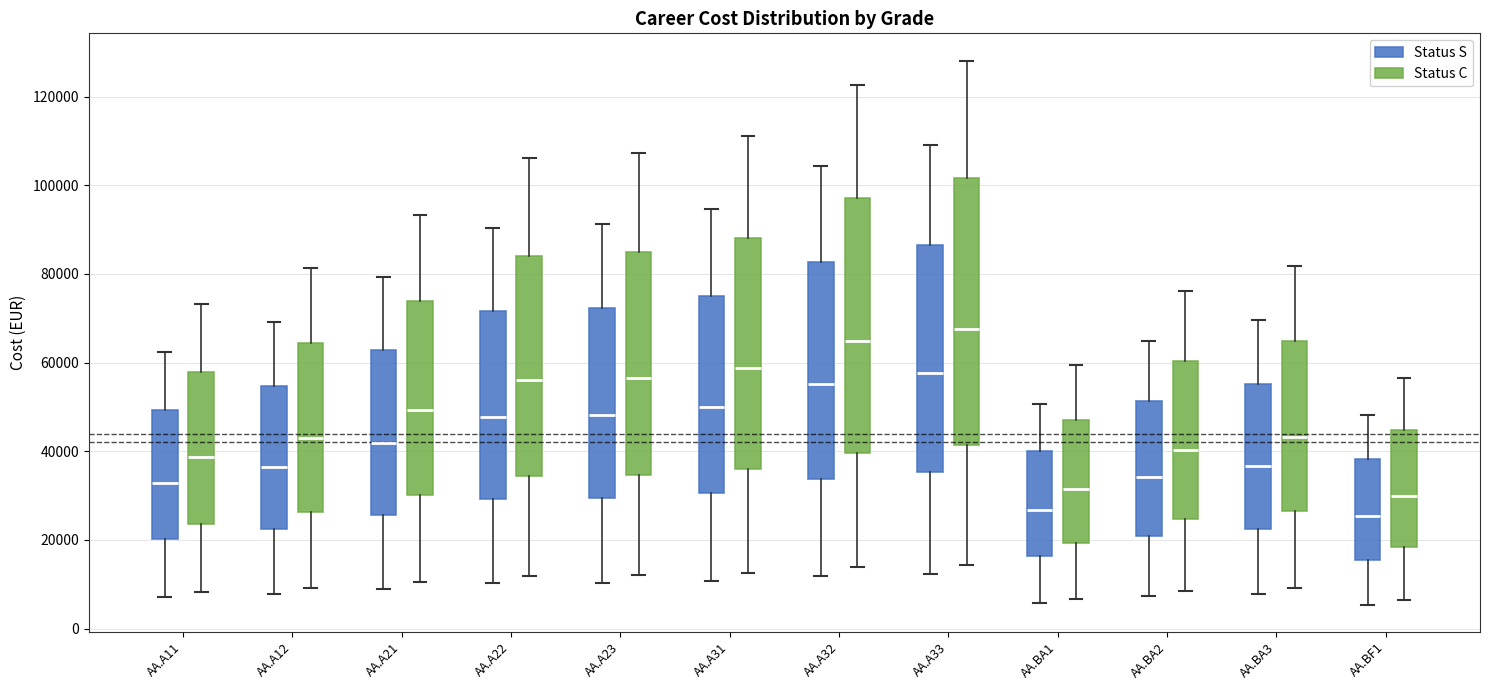

Reading left to right, read every box against the y-axis: the position of its median line, the range the box covers, and the ends of its whiskers. The values are not printed on the chart, so give them approximately, as read against the axis.

AA.A11 (Status S): median 32000, box 20000 to 50000, whiskers 8000 to 62000
AA.A11 (Status C): median 38000, box 24000 to 58000, whiskers 8000 to 74000
AA.A12 (Status S): median 36000, box 22000 to 54000, whiskers 8000 to 70000
AA.A12 (Status C): median 42000, box 26000 to 64000, whiskers 10000 to 82000
AA.A21 (Status S): median 42000, box 26000 to 62000, whiskers 8000 to 80000
AA.A21 (Status C): median 50000, box 30000 to 74000, whiskers 10000 to 94000
AA.A22 (Status S): median 48000, box 30000 to 72000, whiskers 10000 to 90000
AA.A22 (Status C): median 56000, box 34000 to 84000, whiskers 12000 to 106000
AA.A23 (Status S): median 48000, box 30000 to 72000, whiskers 10000 to 92000
AA.A23 (Status C): median 56000, box 34000 to 84000, whiskers 12000 to 108000
AA.A31 (Status S): median 50000, box 30000 to 74000, whiskers 10000 to 94000
AA.A31 (Status C): median 58000, box 36000 to 88000, whiskers 12000 to 112000
AA.A32 (Status S): median 56000, box 34000 to 82000, whiskers 12000 to 104000
AA.A32 (Status C): median 64000, box 40000 to 98000, whiskers 14000 to 122000
AA.A33 (Status S): median 58000, box 36000 to 86000, whiskers 12000 to 110000
AA.A33 (Status C): median 68000, box 42000 to 102000, whiskers 14000 to 128000
AA.BA1 (Status S): median 26000, box 16000 to 40000, whiskers 6000 to 50000
AA.BA1 (Status C): median 32000, box 20000 to 48000, whiskers 6000 to 60000
AA.BA2 (Status S): median 34000, box 20000 to 52000, whiskers 8000 to 64000
AA.BA2 (Status C): median 40000, box 24000 to 60000, whiskers 8000 to 76000
AA.BA3 (Status S): median 36000, box 22000 to 56000, whiskers 8000 to 70000
AA.BA3 (Status C): median 44000, box 26000 to 64000, whiskers 10000 to 82000
AA.BF1 (Status S): median 26000, box 16000 to 38000, whiskers 6000 to 48000
AA.BF1 (Status C): median 30000, box 18000 to 44000, whiskers 6000 to 56000